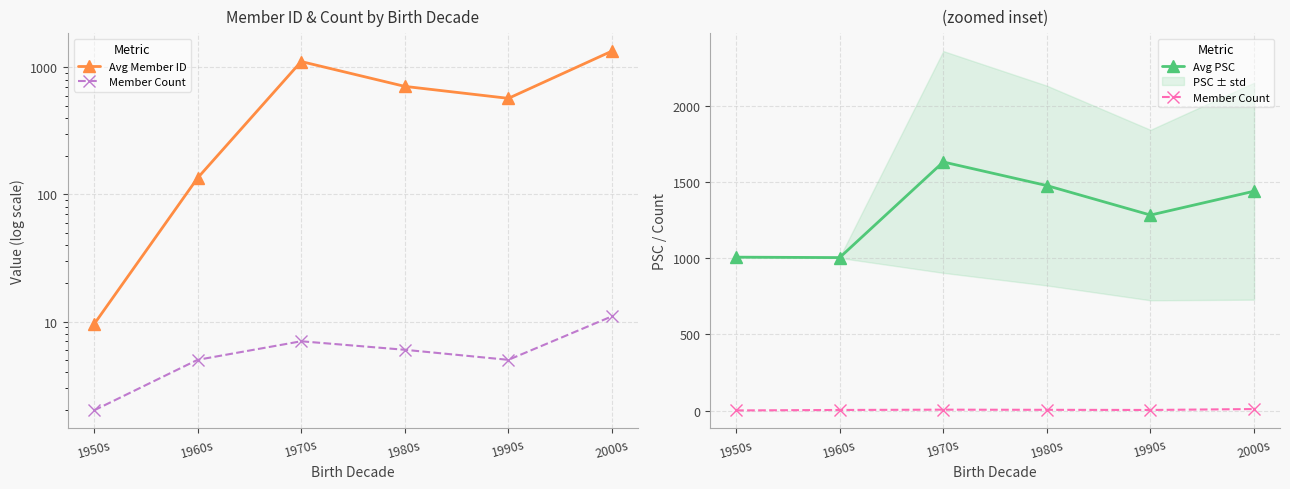

What is the label of the 5th point from the left?

1990s